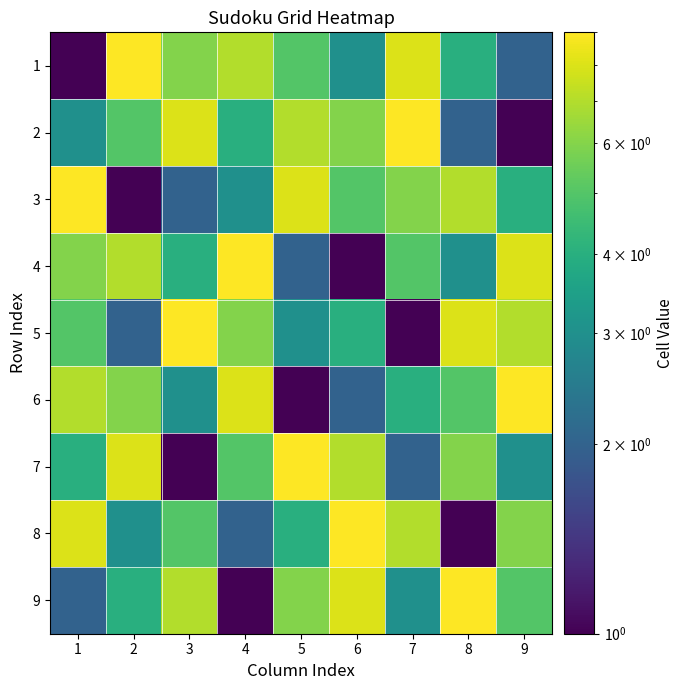

Which category has the highest value across all series?

2